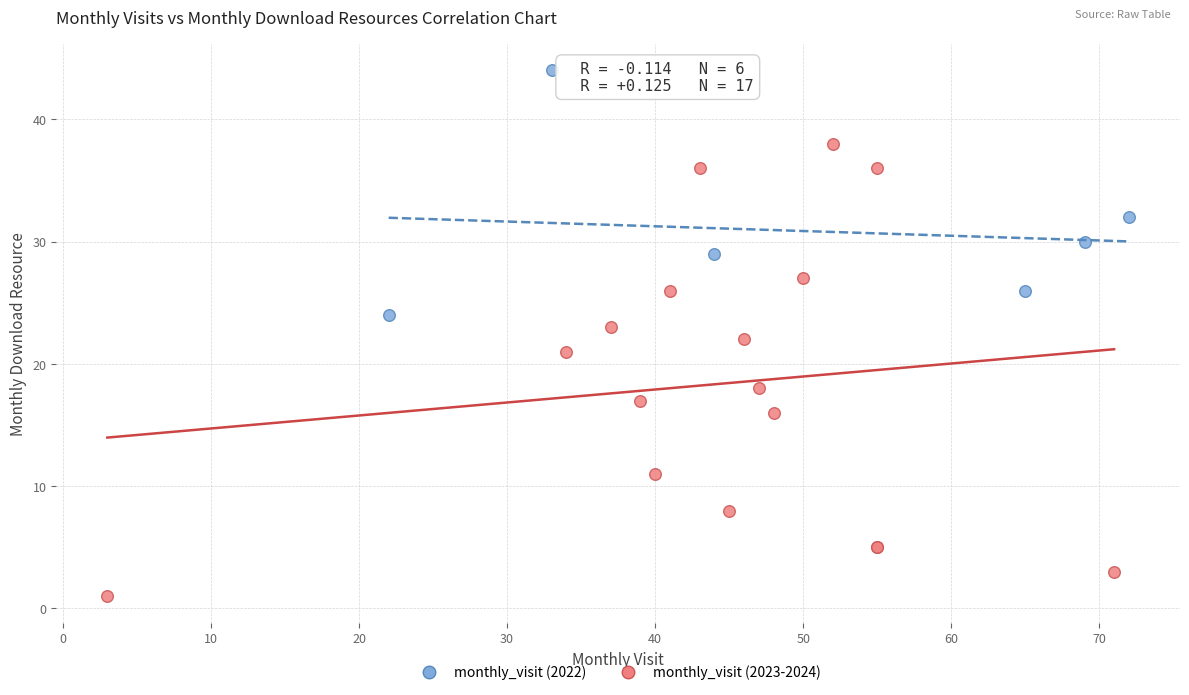

Which series contains the lowest Y value?

monthly_visit (2023-2024)